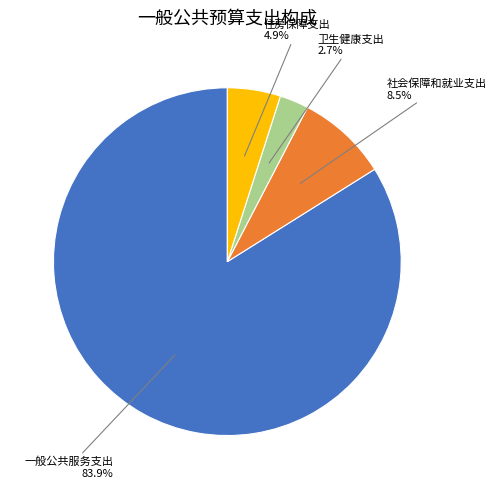

Which category has the biggest portion of the pie?

一般公共服务支出